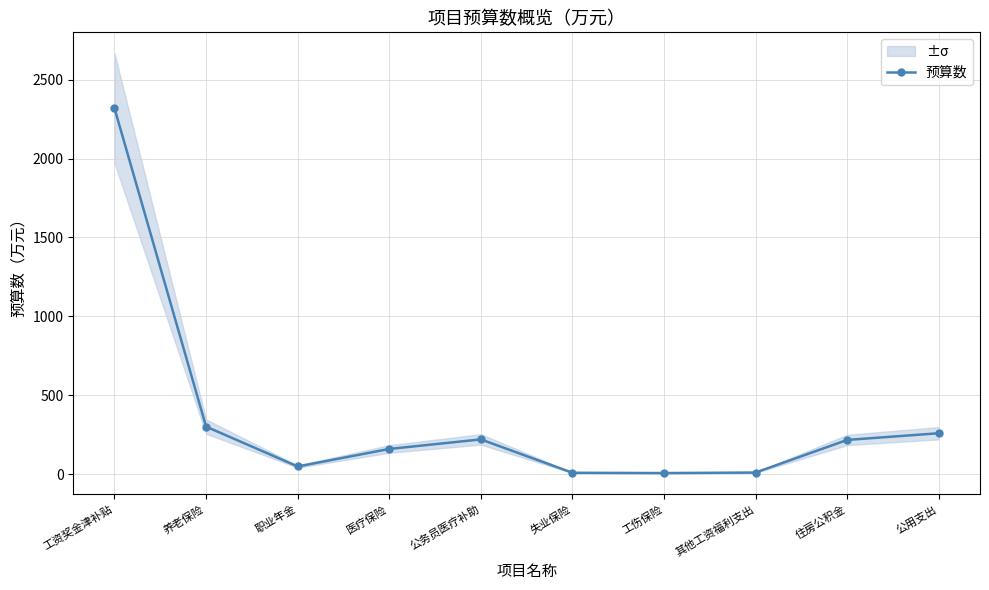

Which category has the lowest value across all series?

工伤保险